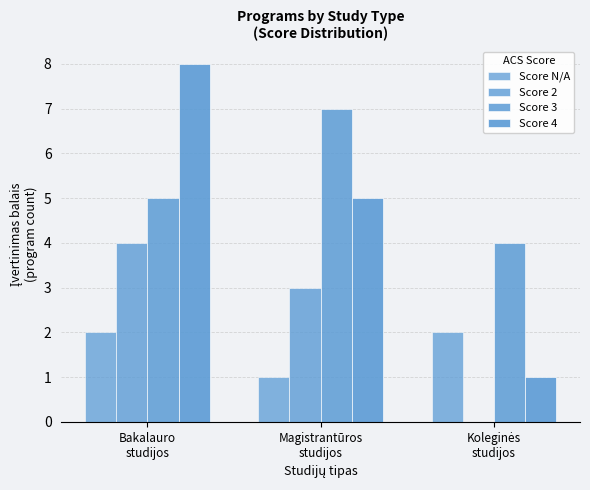

Rank the series by their maximum value, from lowest to highest.

Score N/A, Score 2, Score 3, Score 4